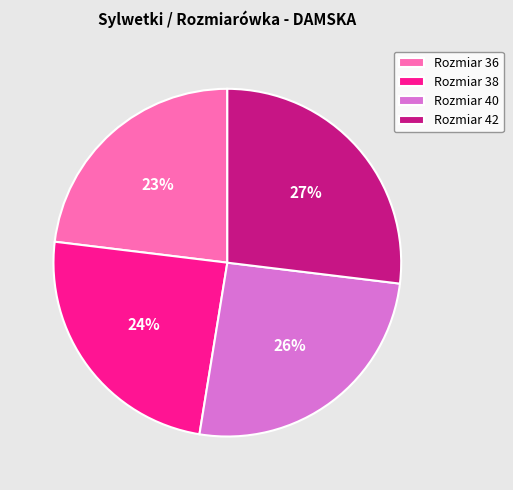

Count the number of slices in the pie.

4